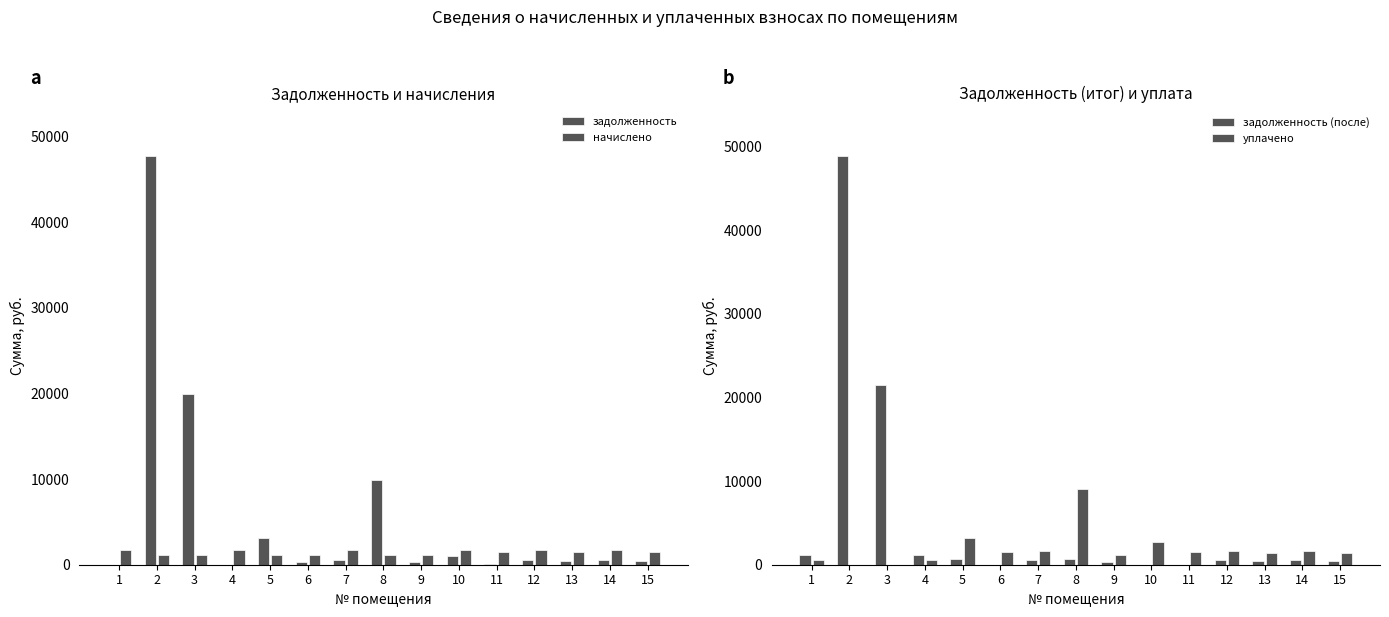

How many data points does each series have?

15